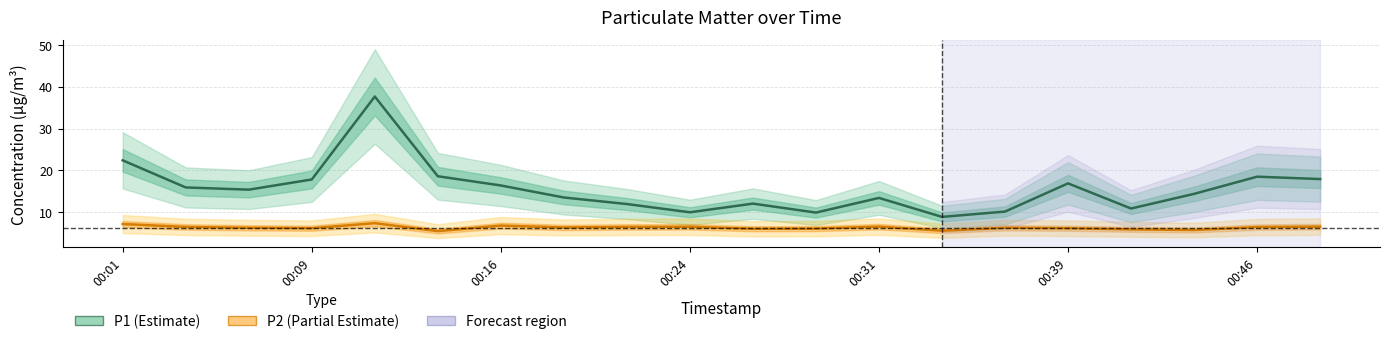

What is the value of the P1 (Estimate) point at the 20th from the left?

17.9